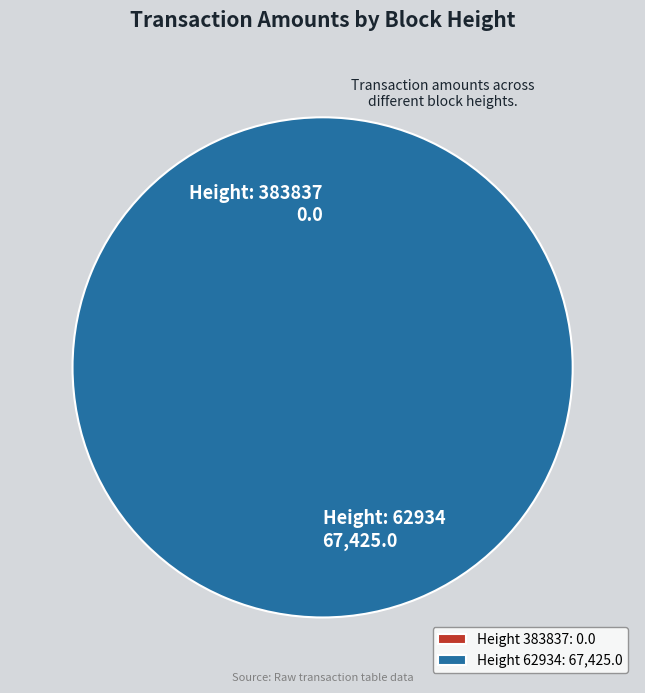

Is there a majority slice in this chart?

Yes